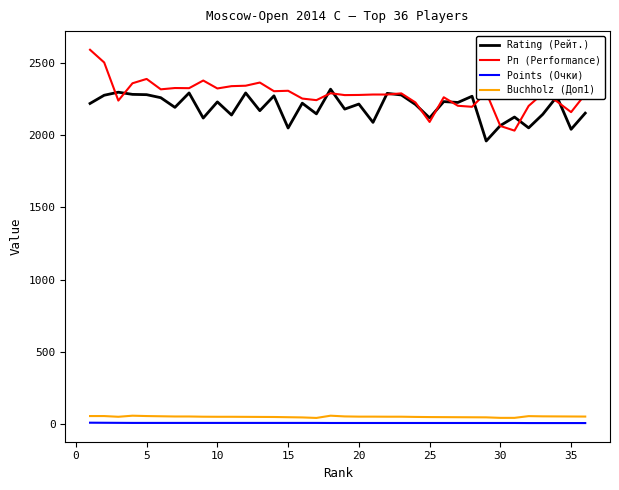

How many Points (Очки) values are between 6 and 7?

33